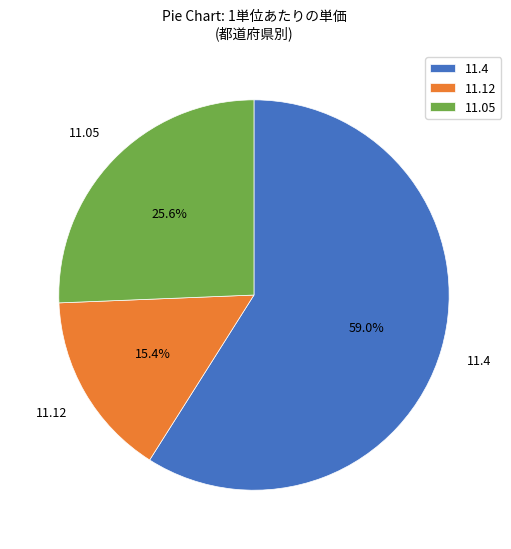

Between 11.4 and 11.12, which is larger?

11.4